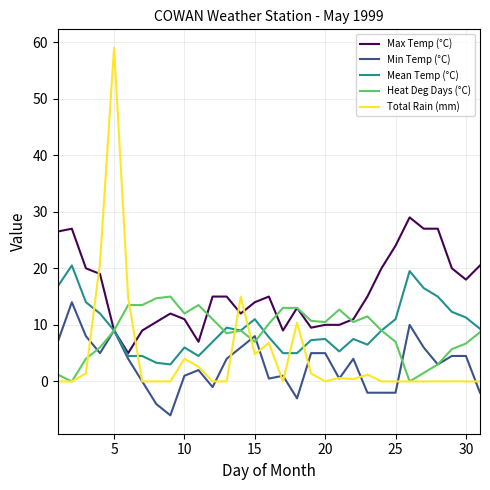

What is the difference between the maximum and minimum values in the Total Rain (mm) series?

59.0